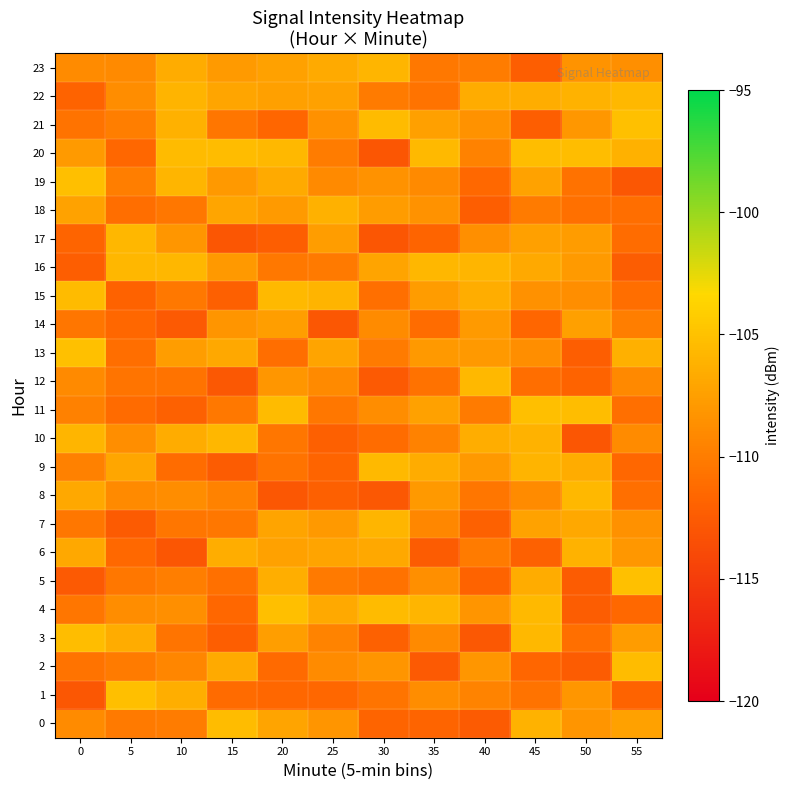

Which category has the lowest value across all series?

30